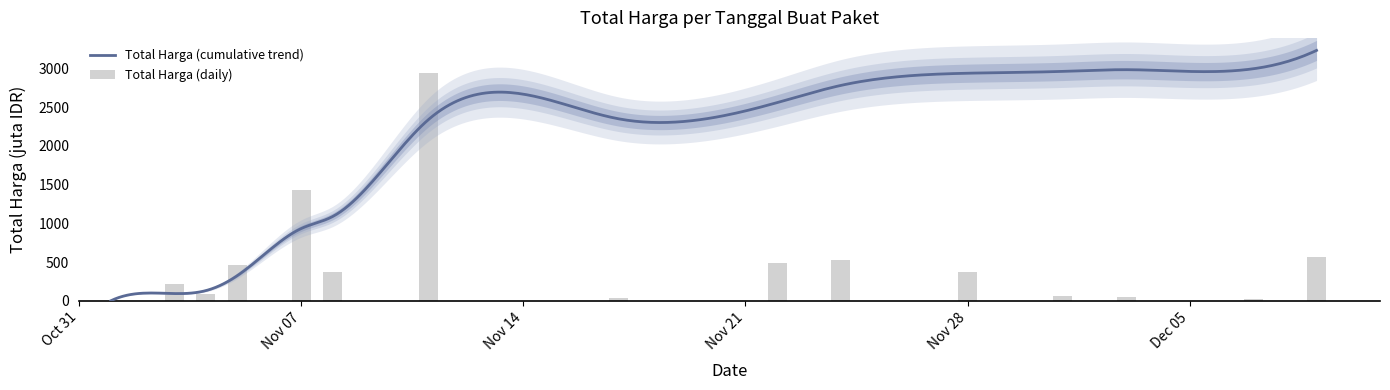

The value at 2021-12-03 is 51.6. True or false?

True